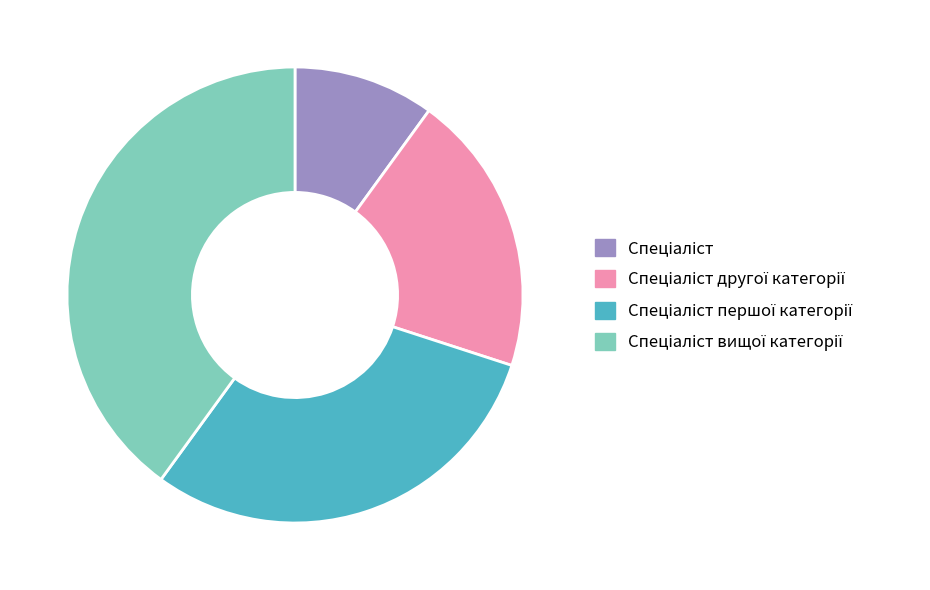

Is there any slice that represents more than half of the pie?

No